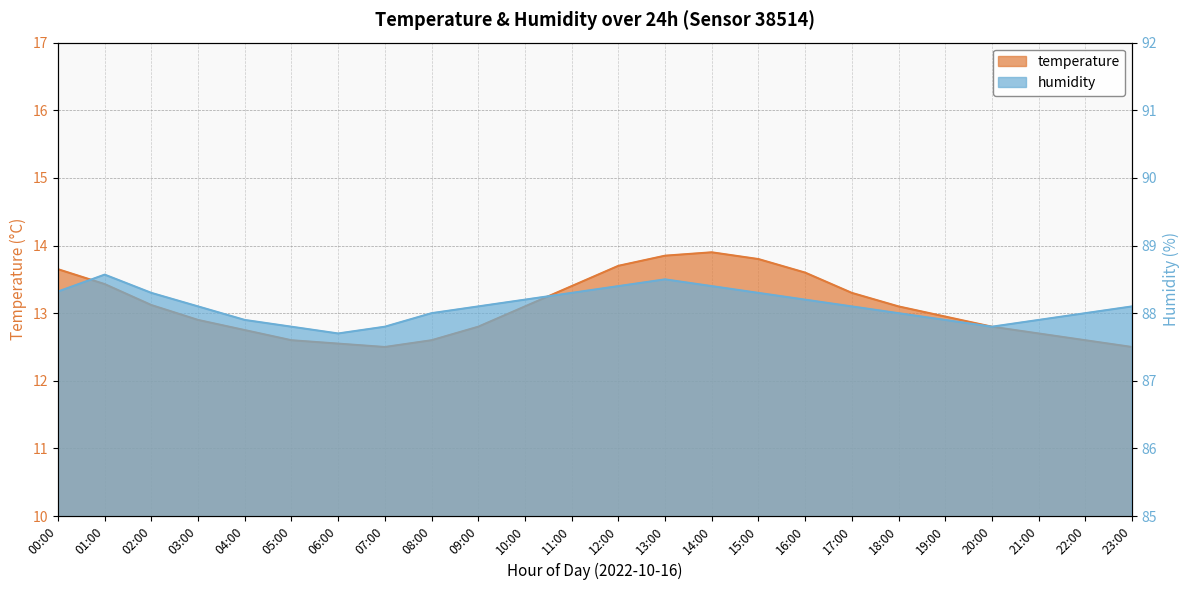

What is the label of the 1st point from the left?

00:00